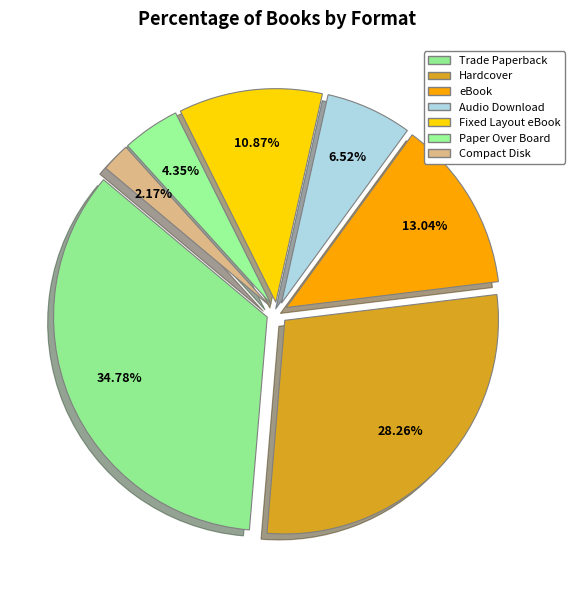

Count the number of slices in the pie.

7